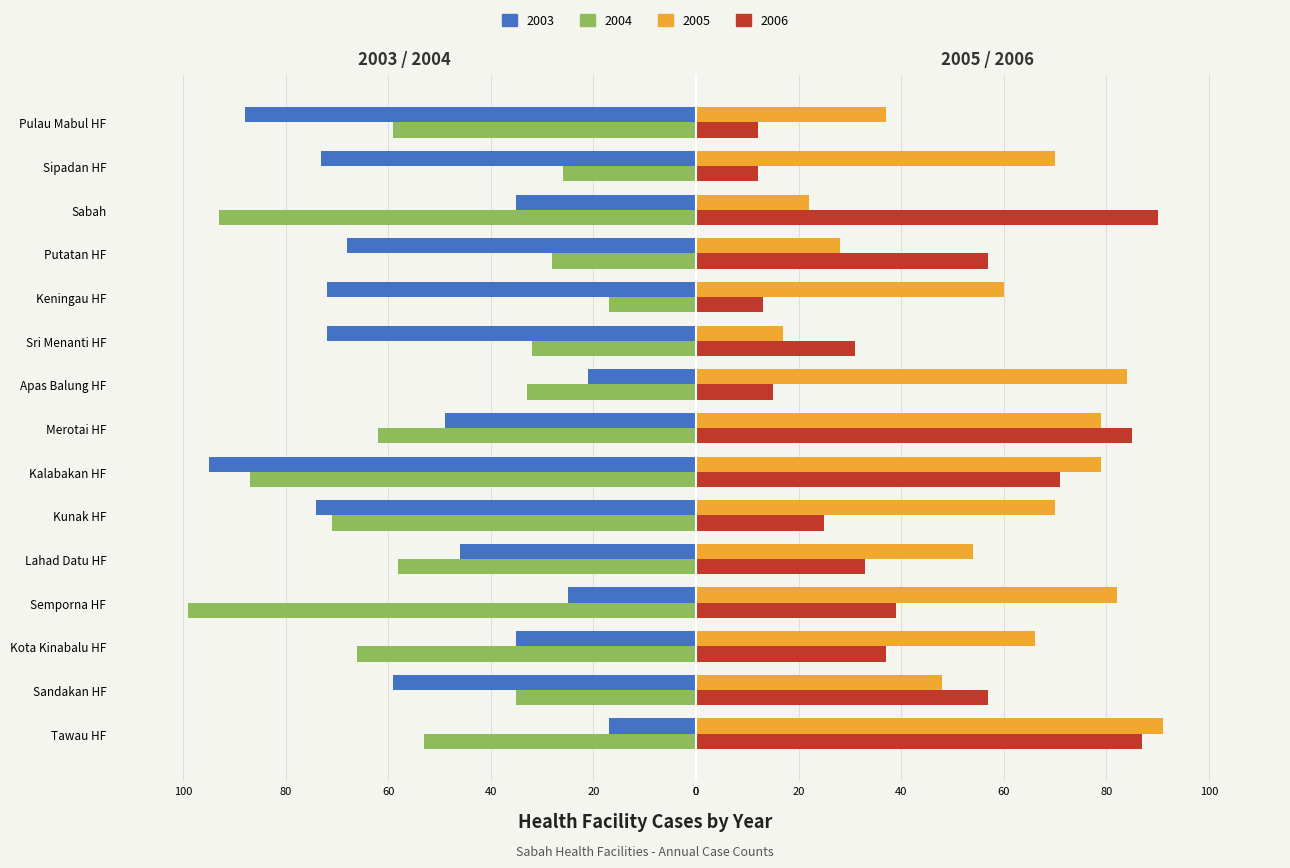

What is the sum of the 2006 values at Putatan HF and Sandakan HF?

114